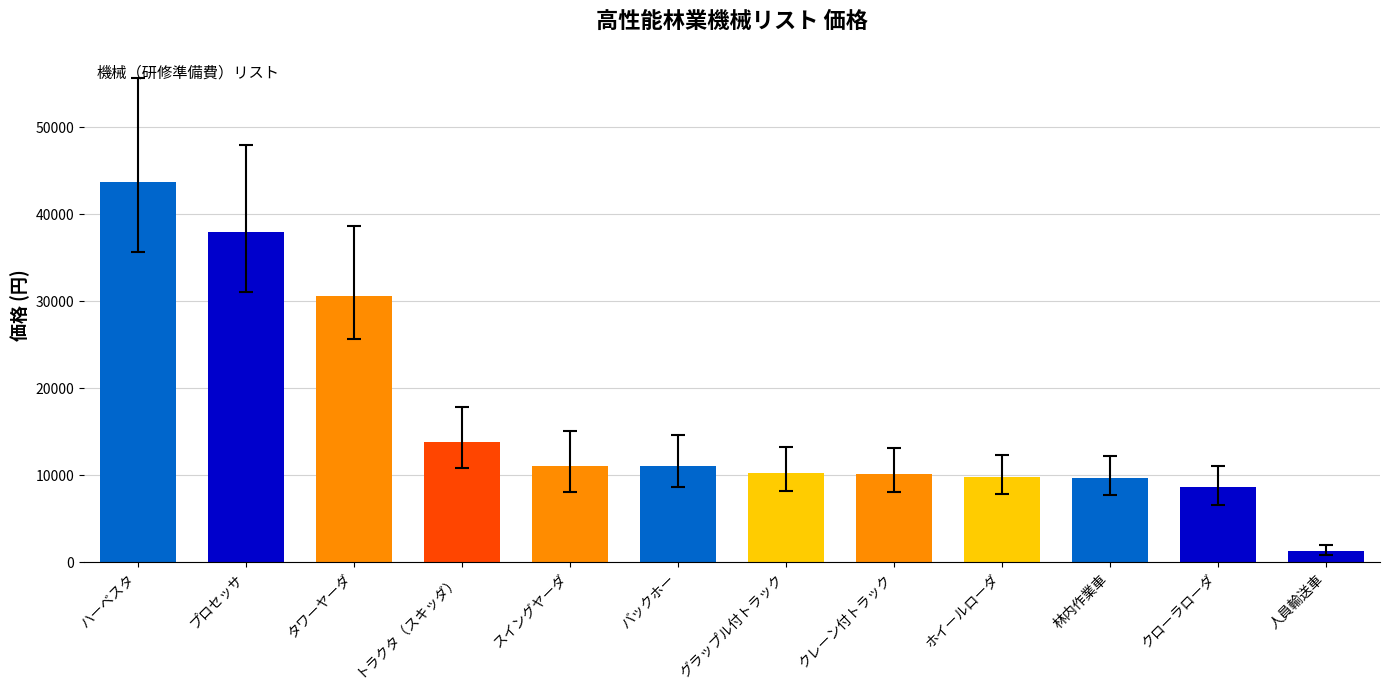

At which label does the data first exceed 11100?

ハーベスタ